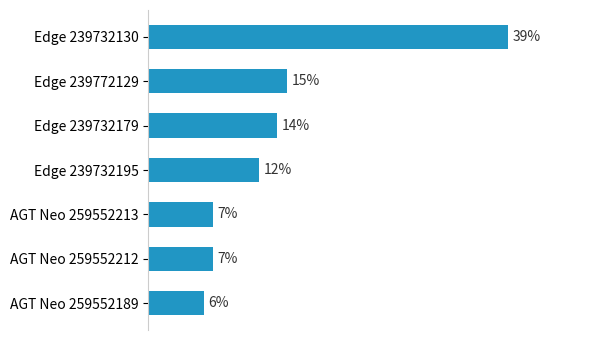

Where is the data nearest to the value 22?

Edge 239772129